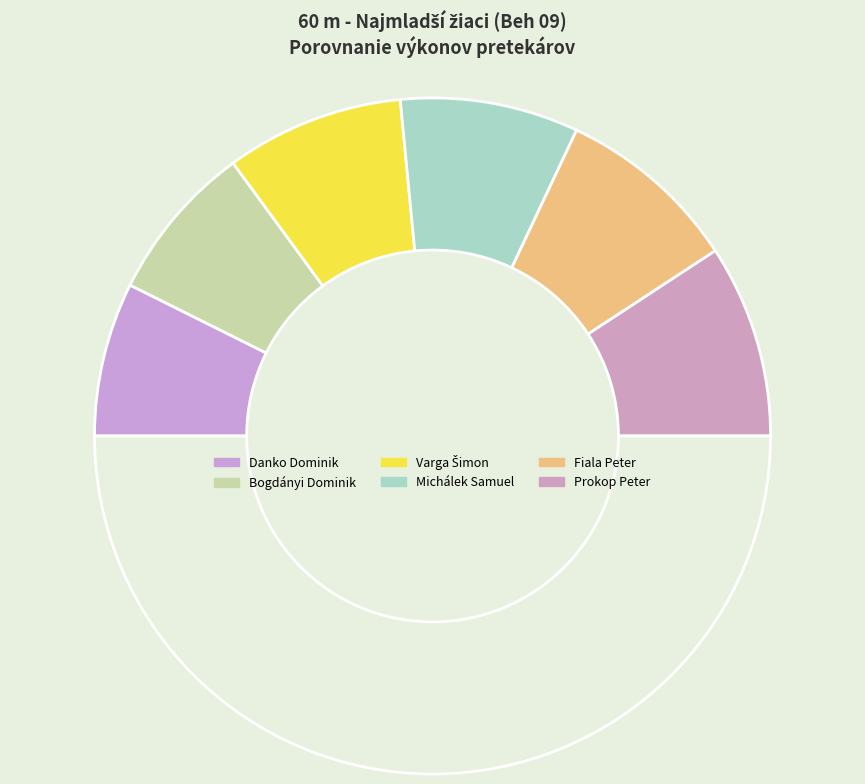

To the nearest percent, what is the difference between the largest and smallest slice percentages?

4%